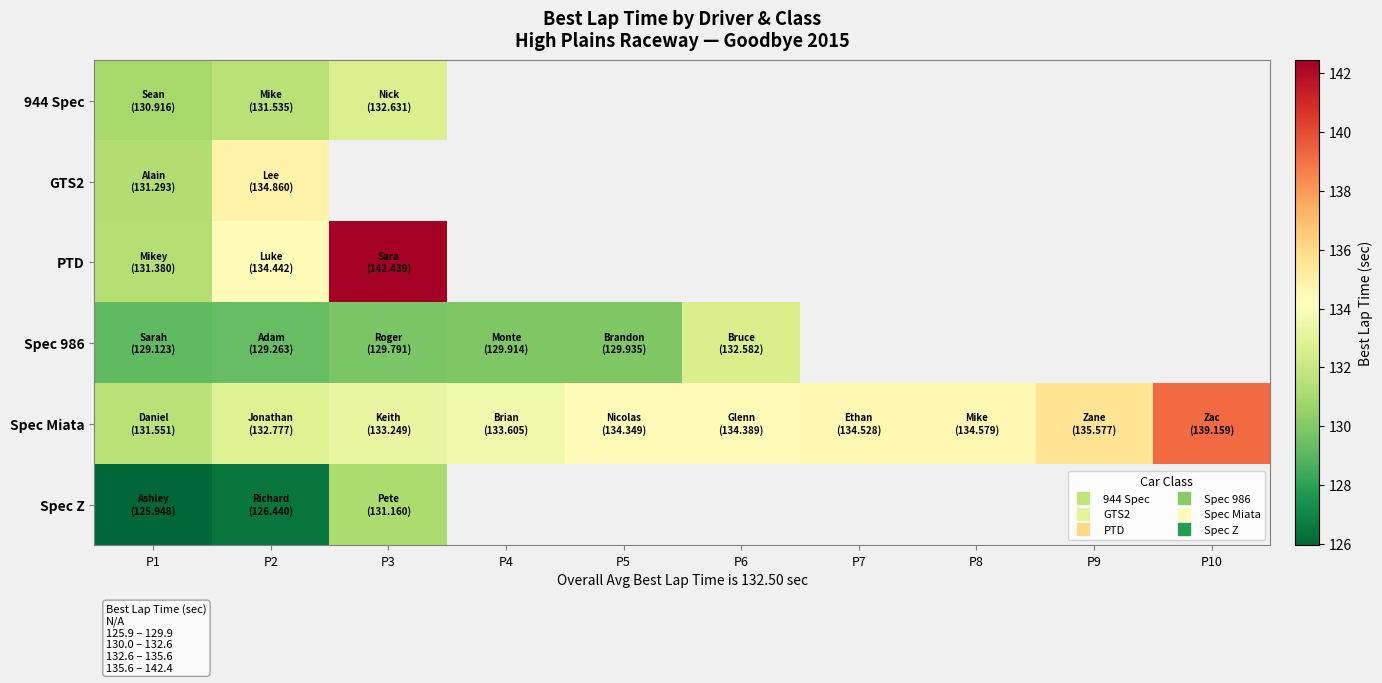

At which category is the sum across all series the highest?

P2